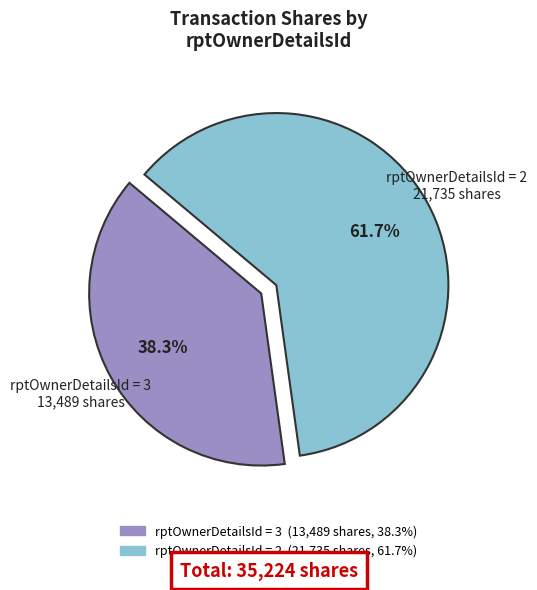

To the nearest percent, what is the difference between the largest and smallest slice percentages?

23%